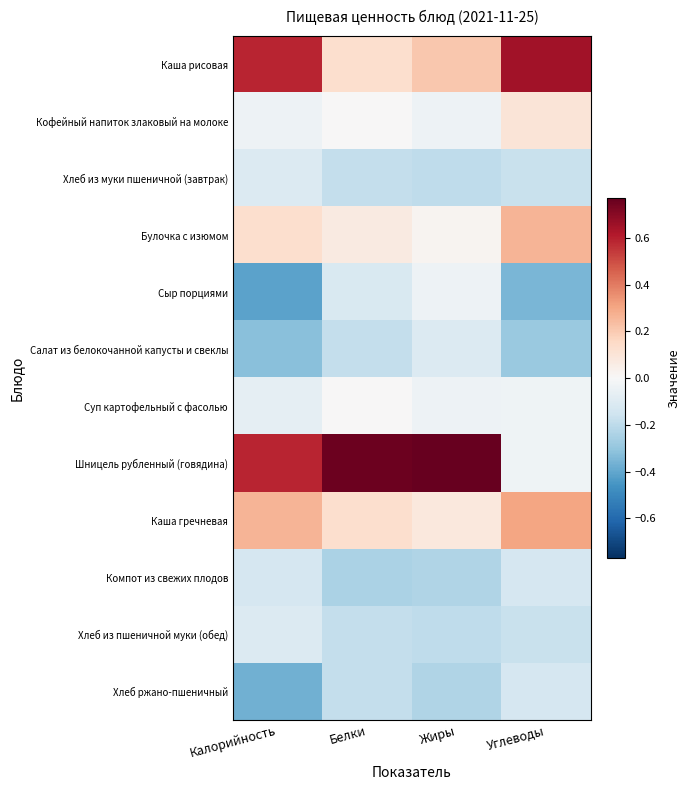

Reading left to right, list all the values displayed in this chart.

Каша рисовая: Калорийность=0.6	Белки=0.1	Жиры=0.2	Углеводы=0.6
Кофейный напиток злаковый на молоке: Калорийность=-0.0	Белки=0.0	Жиры=-0.0	Углеводы=0.1
Хлеб из муки пшеничной (завтрак): Калорийность=-0.1	Белки=-0.2	Жиры=-0.2	Углеводы=-0.2
Булочка с изюмом: Калорийность=0.1	Белки=0.1	Жиры=0.0	Углеводы=0.3
Сыр порциями: Калорийность=-0.4	Белки=-0.1	Жиры=-0.0	Углеводы=-0.4
Салат из белокочанной капусты и свеклы: Калорийность=-0.3	Белки=-0.2	Жиры=-0.1	Углеводы=-0.3
Суп картофельный с фасолью: Калорийность=-0.1	Белки=0.0	Жиры=-0.0	Углеводы=-0.0
Шницель рубленный (говядина): Калорийность=0.6	Белки=0.8	Жиры=0.8	Углеводы=-0.0
Каша гречневая: Калорийность=0.3	Белки=0.1	Жиры=0.1	Углеводы=0.3
Компот из свежих плодов: Калорийность=-0.1	Белки=-0.2	Жиры=-0.2	Углеводы=-0.1
Хлеб из пшеничной муки (обед): Калорийность=-0.1	Белки=-0.2	Жиры=-0.2	Углеводы=-0.2
Хлеб ржано-пшеничный: Калорийность=-0.4	Белки=-0.2	Жиры=-0.2	Углеводы=-0.1